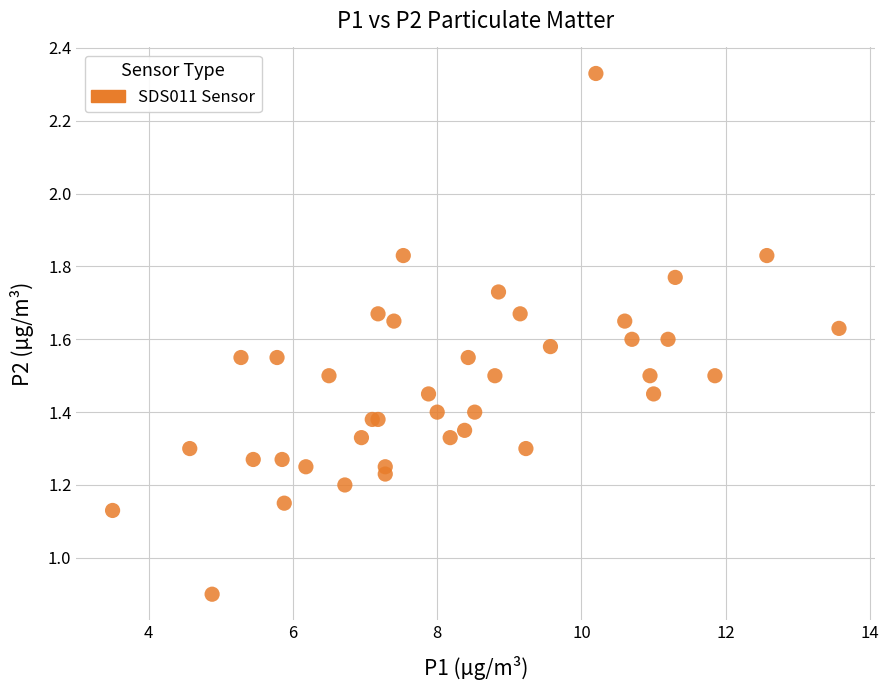

What Y value in the scatter plot is closest to 1?

0.9